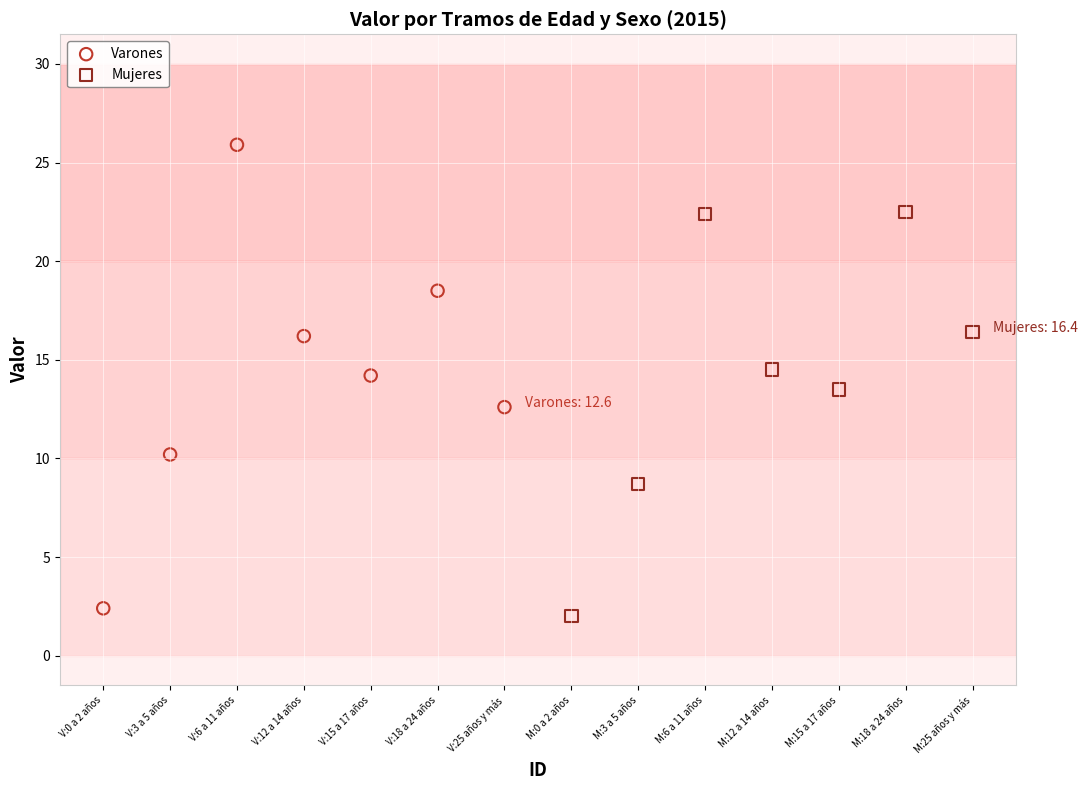

Which series has the widest spread of Y values?

Varones